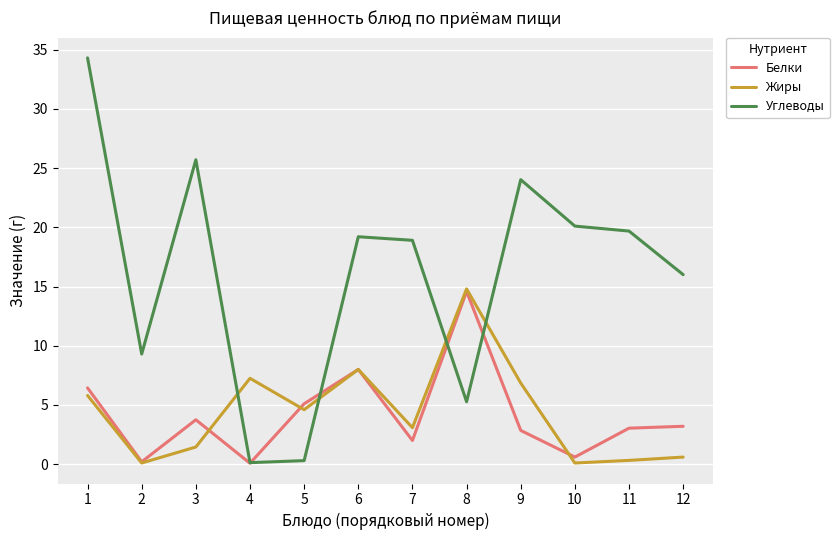

Between 6 and 12, which series saw the biggest shift?

Жиры